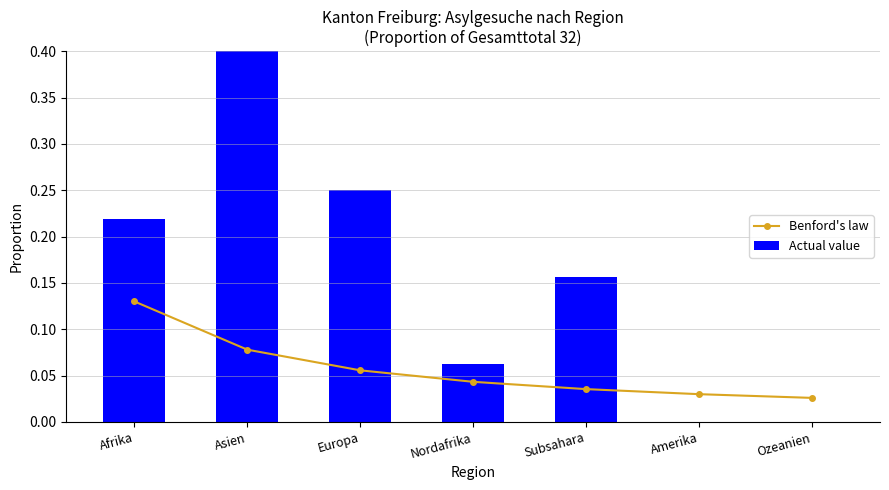

How many groups of bars are there?

7